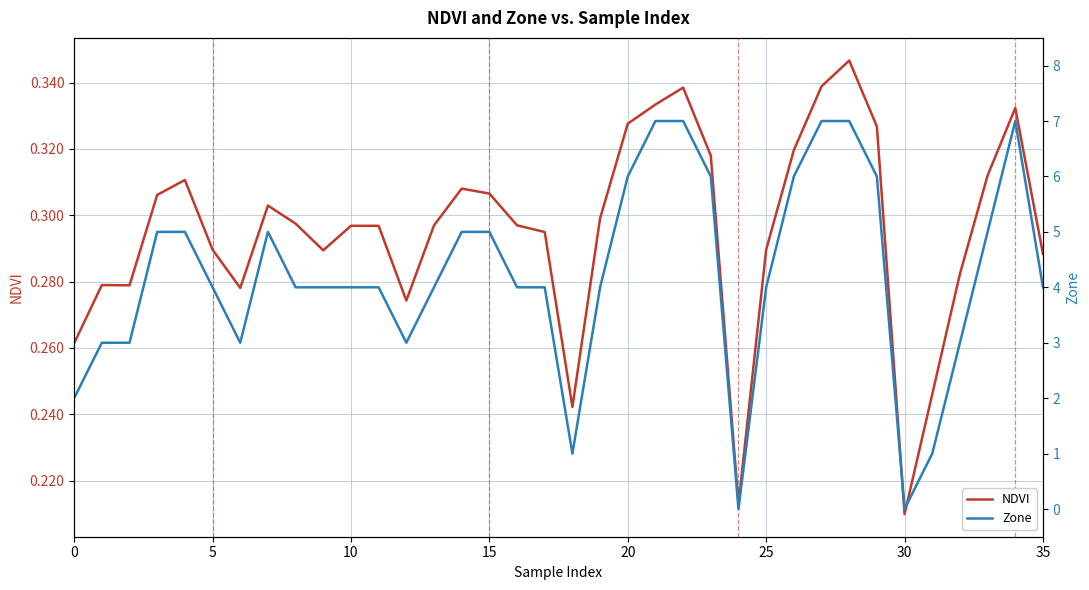

Does the chart have visible grid lines?

Yes